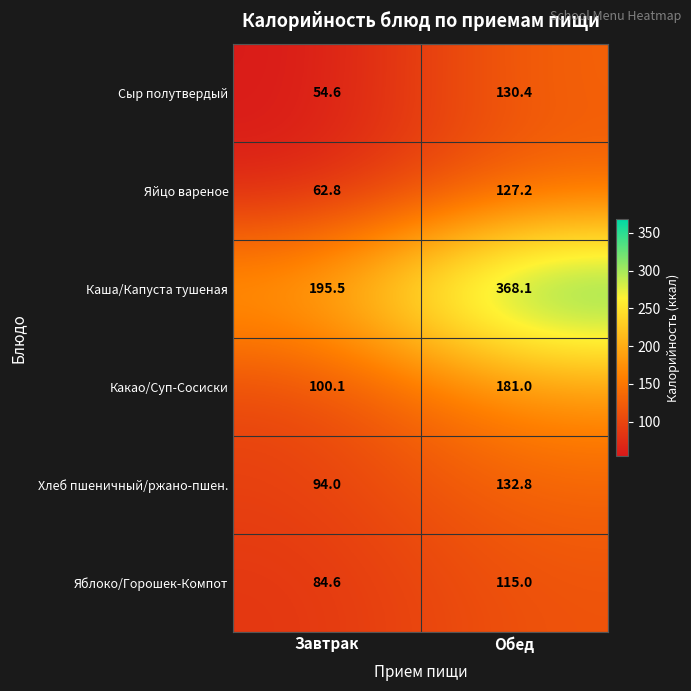

Is it true that Сыр полутвердый equals 177.6 at Обед?

False